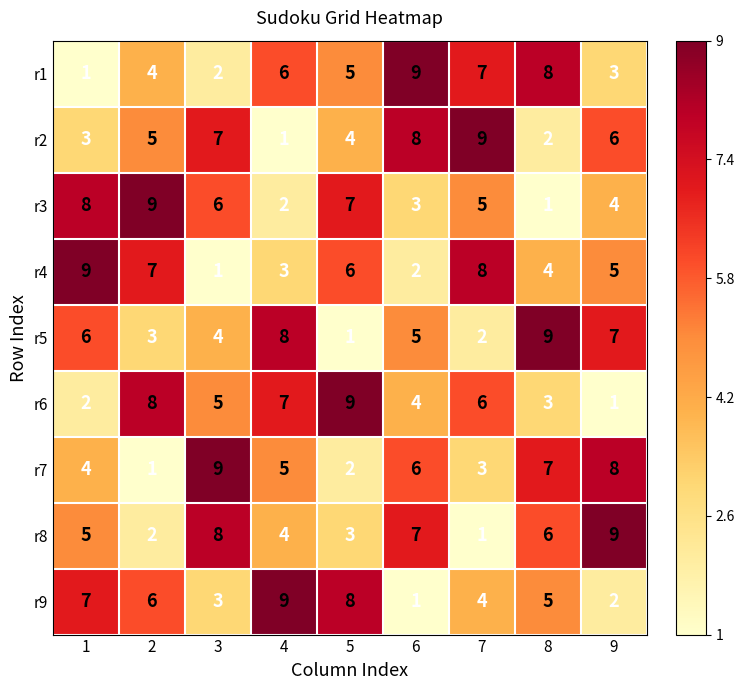

What is the greatest value displayed?

9